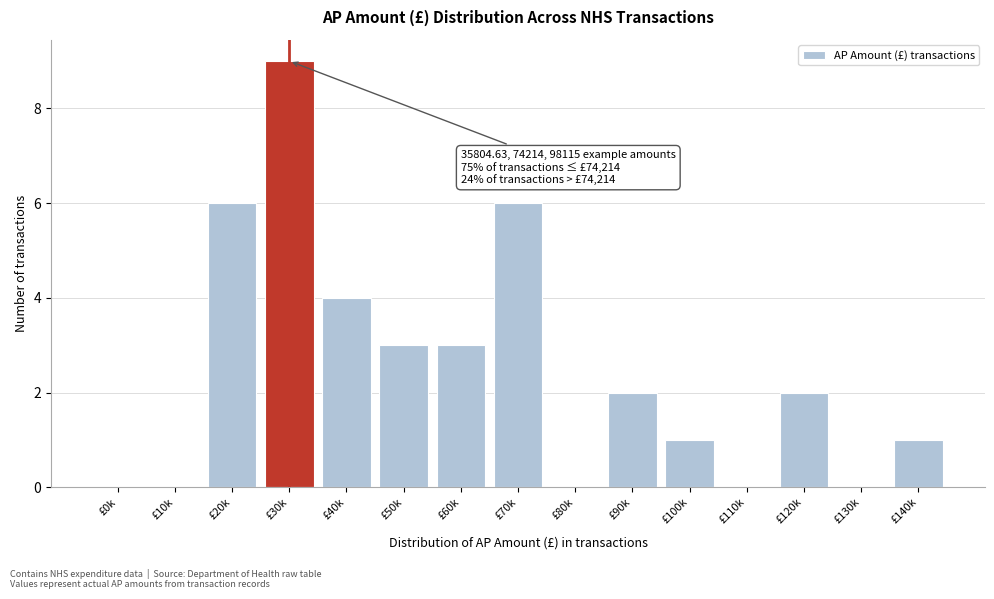

Reading left to right, transcribe all the data shown in this chart.

£0k=0	£10k=0	£20k=6	£30k=9	£40k=4	£50k=3	£60k=3	£70k=6	£80k=0	£90k=2	£100k=1	£110k=0	£120k=2	£130k=0	£140k=1